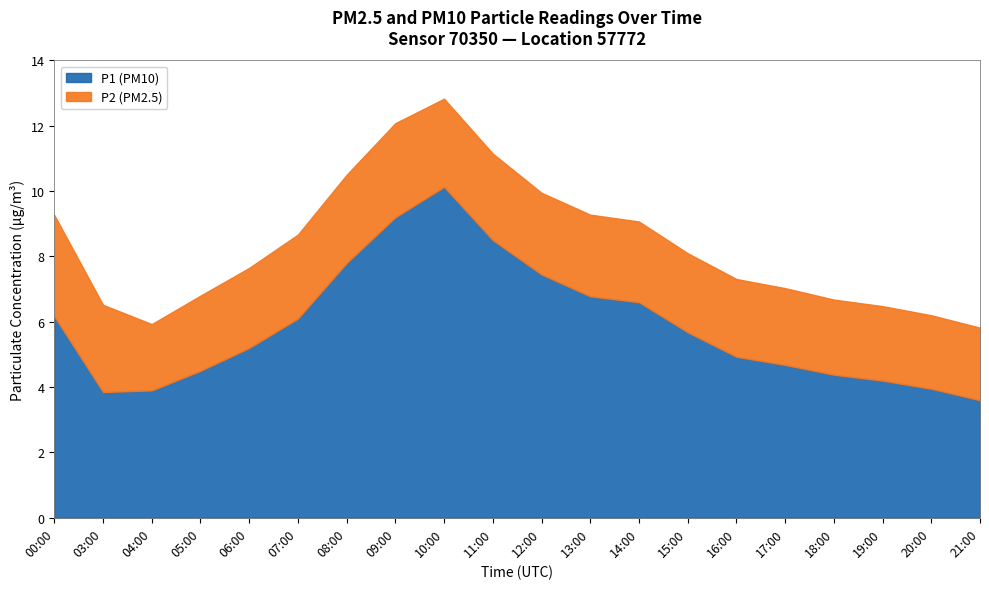

The value of P2 at 21:00 is 1.0. True or false?

False